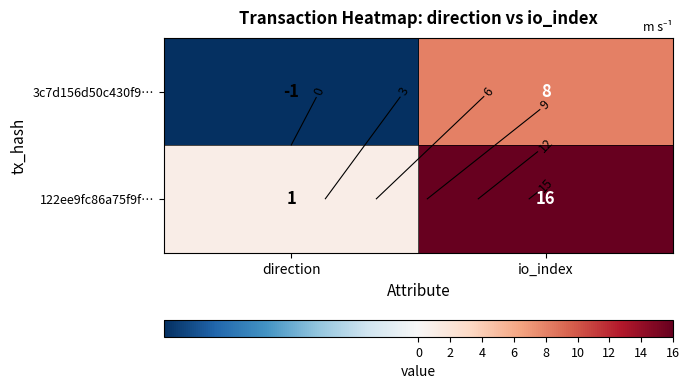

At which category does the chart reach its minimum across all series?

direction